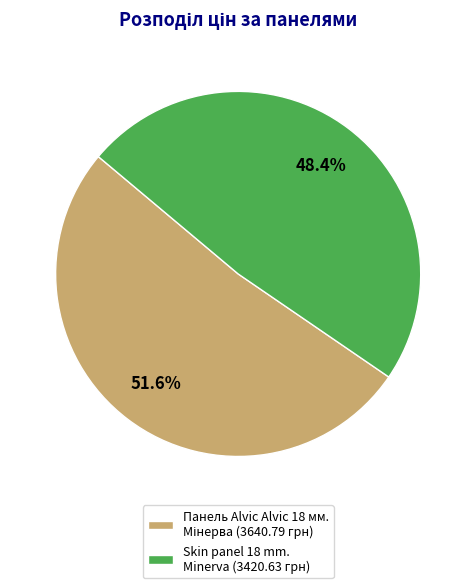

To the nearest percent, what is the average slice percentage?

50%